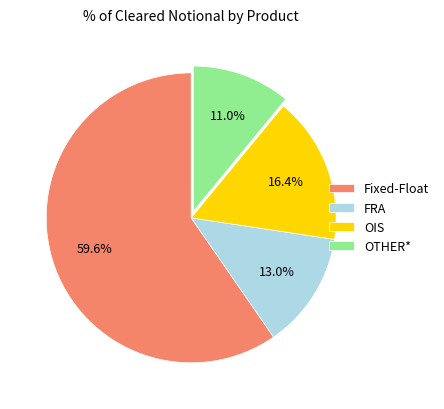

Which has a higher value, Fixed-Float or FRA?

Fixed-Float